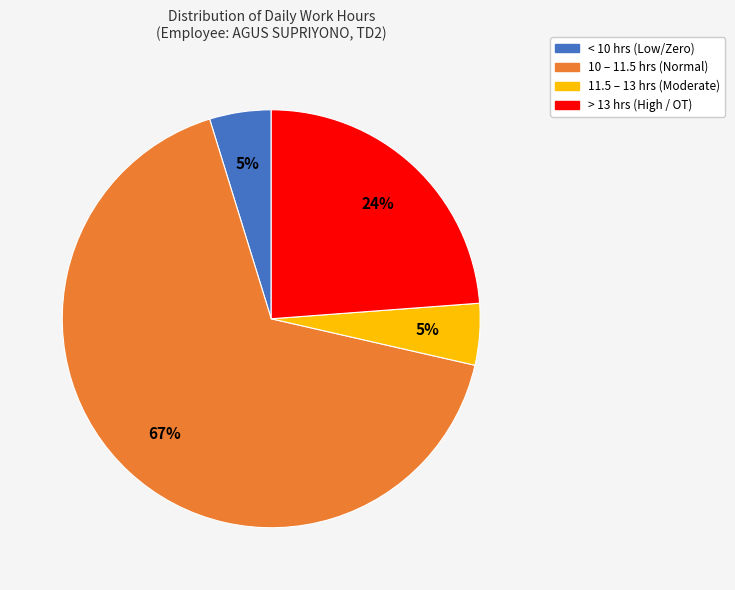

Does any single category account for the majority?

Yes